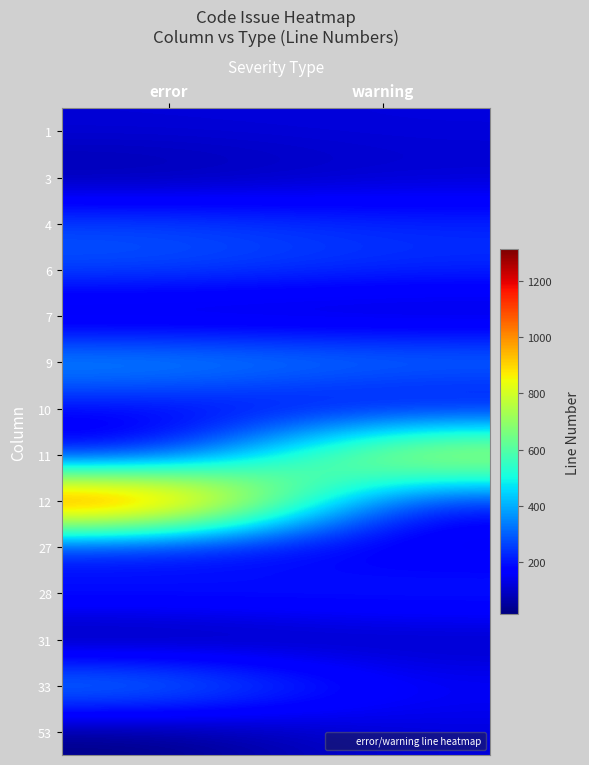

How many series are shown in this chart?

14